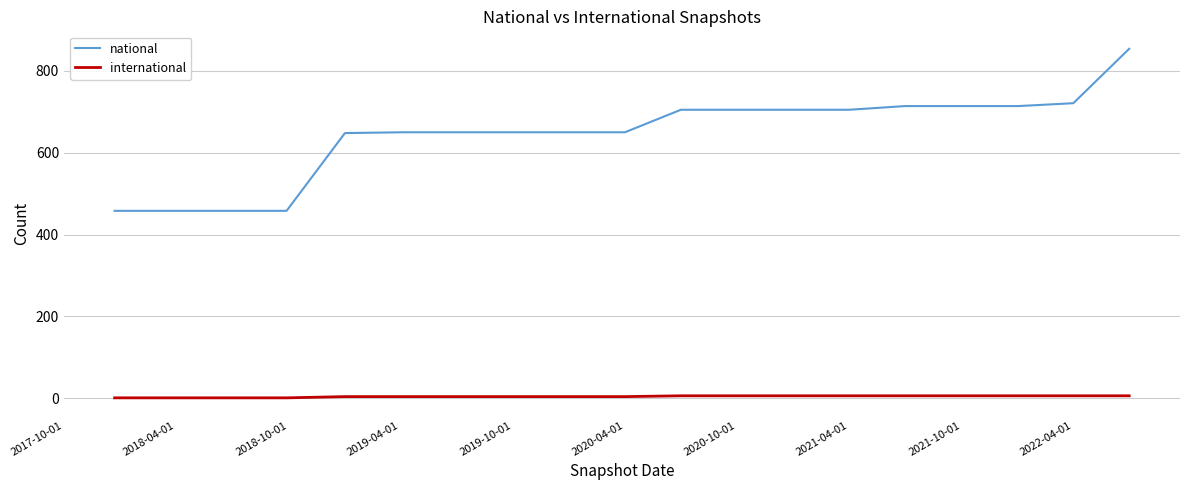

Does the chart have visible grid lines?

Yes